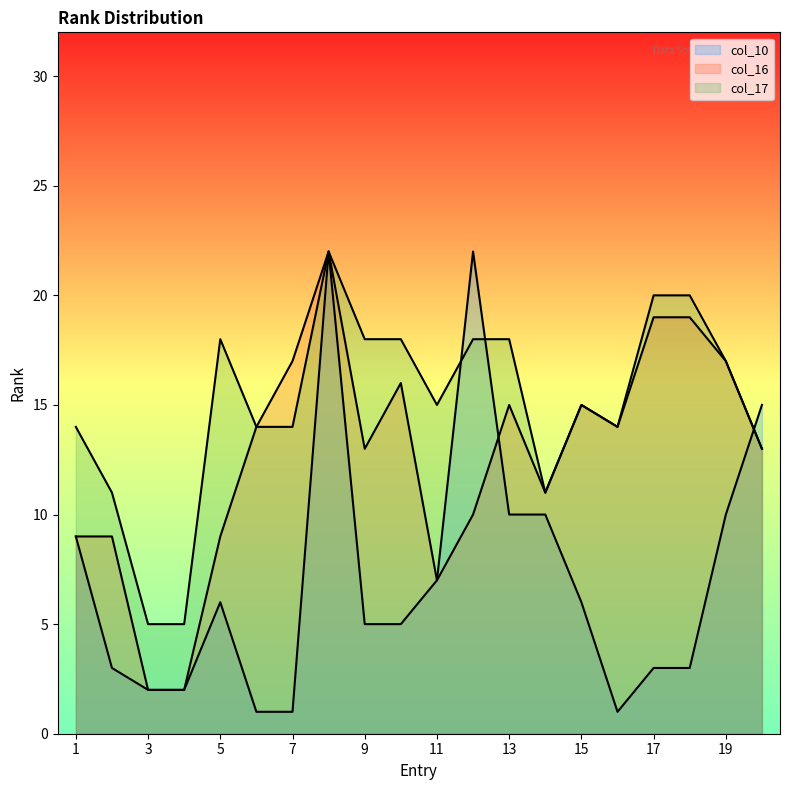

Reading left to right, what are all the values shown in this chart?

col_10: 1=9	2=3	3=2	4=2	5=6	6=1	7=1	8=22	9=5	10=5	11=7	12=22	13=10	14=10	15=6	16=1	17=3	18=3	19=10	20=15
col_16: 1=9	2=9	3=2	4=2	5=9	6=14	7=17	8=22	9=13	10=16	11=7	12=10	13=15	14=11	15=15	16=14	17=19	18=19	19=17	20=13
col_17: 1=14	2=11	3=5	4=5	5=18	6=14	7=14	8=22	9=18	10=18	11=15	12=18	13=18	14=11	15=15	16=14	17=20	18=20	19=17	20=13